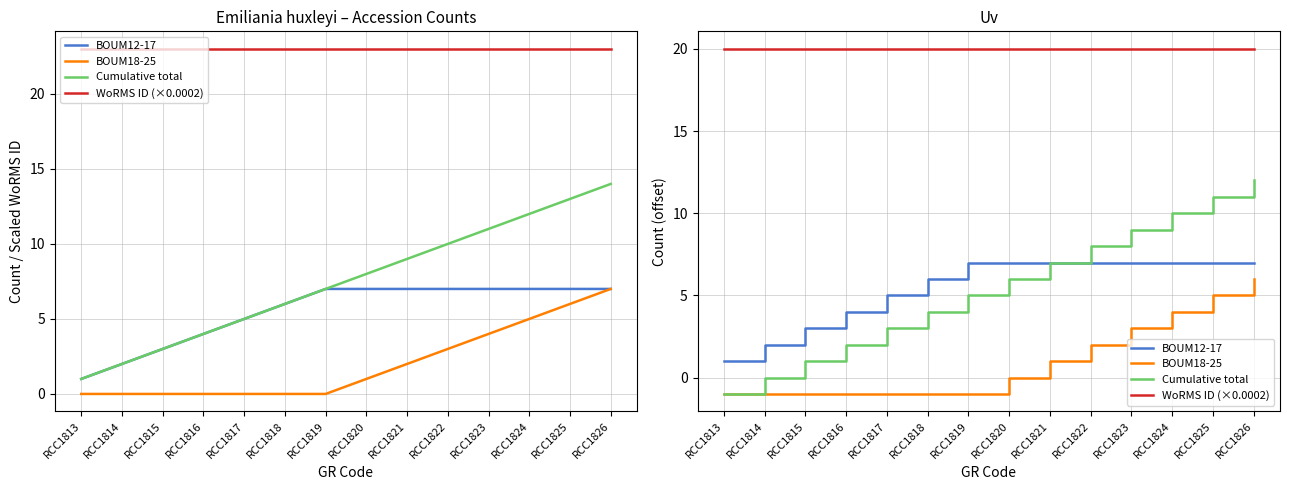

Is the value of BOUM18-25 at RCC1813 greater than the value of Cumulative total at RCC1822?

No